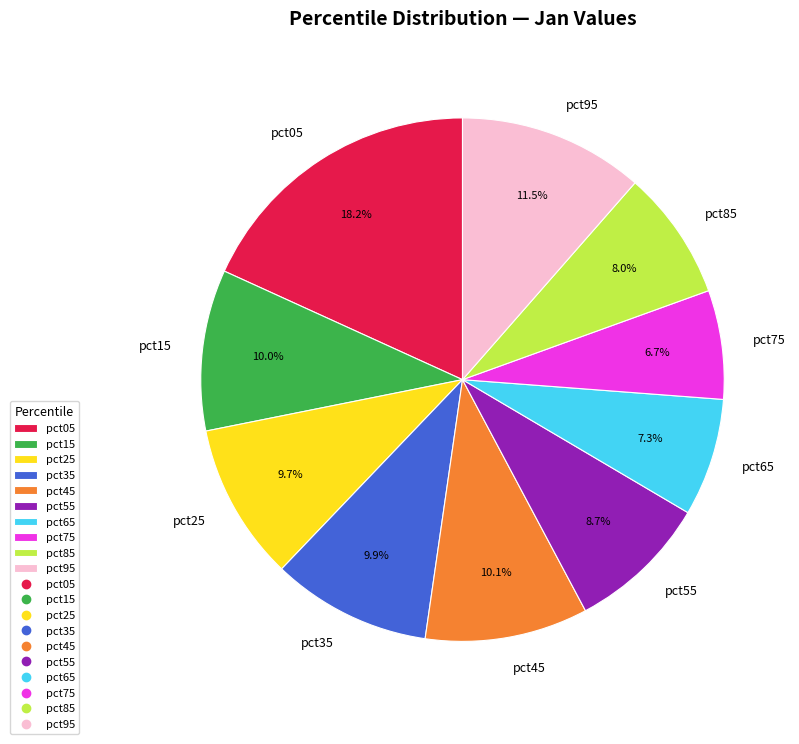

Combined, do pct05 and pct75 account for over 50%?

No